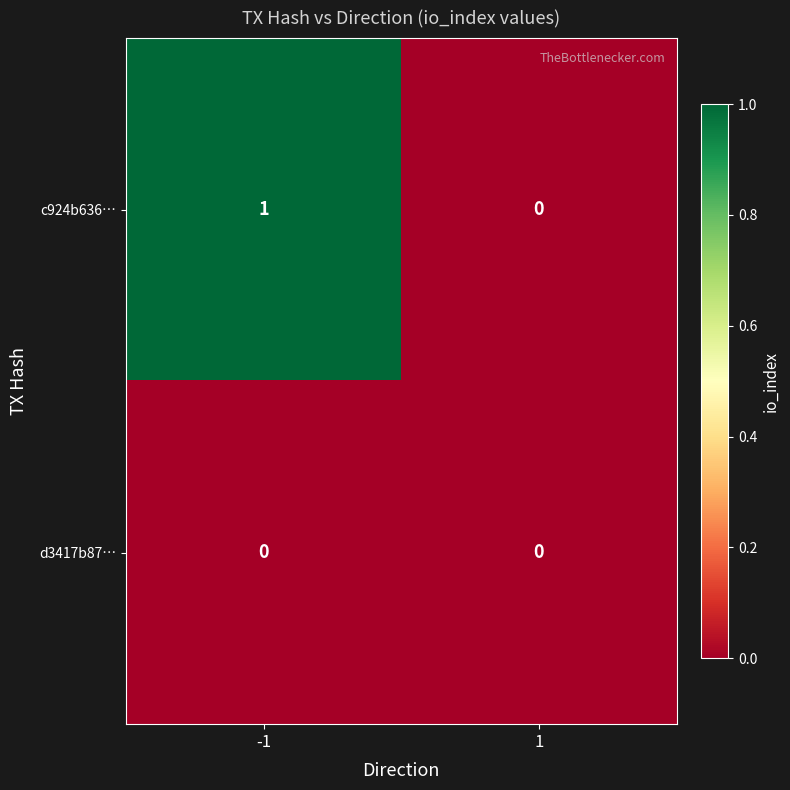

Which series has the largest total across all categories?

c924b636…